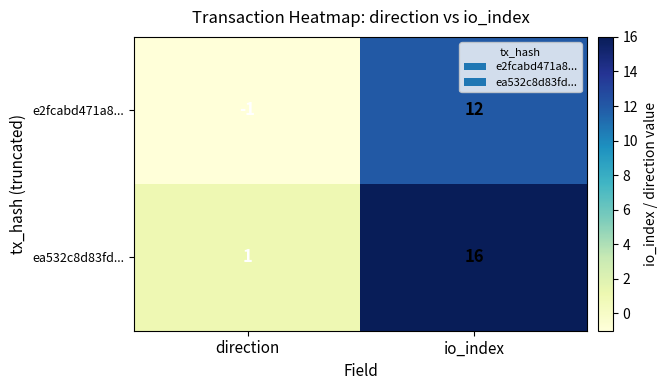

Rank the series by their average value, from highest to lowest.

ea532c8d83fd..., e2fcabd471a8...